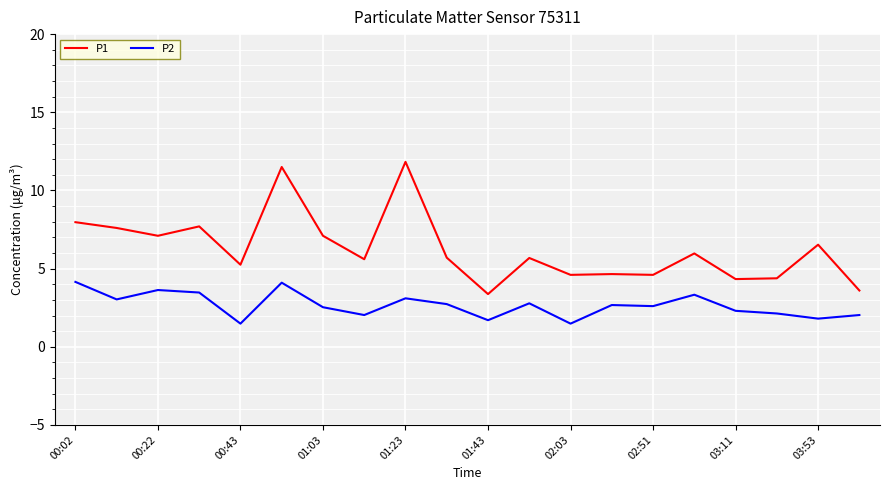

Which series has the largest total across all categories?

P1